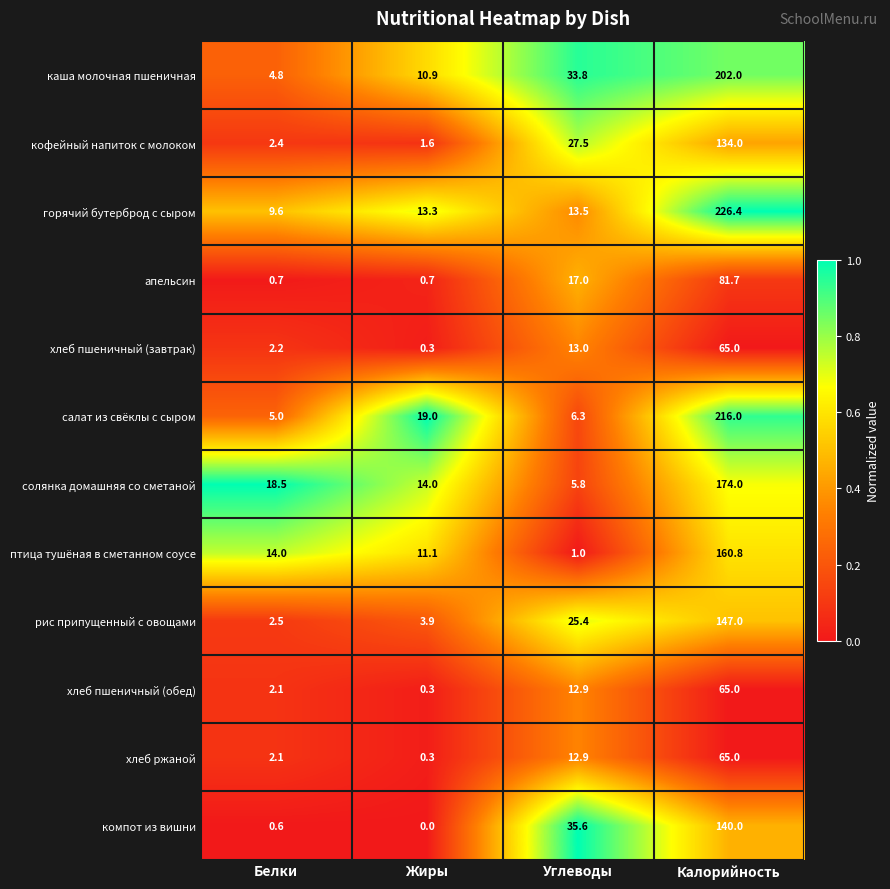

What is the spread (max minus min) of values at Углеводы?

34.6